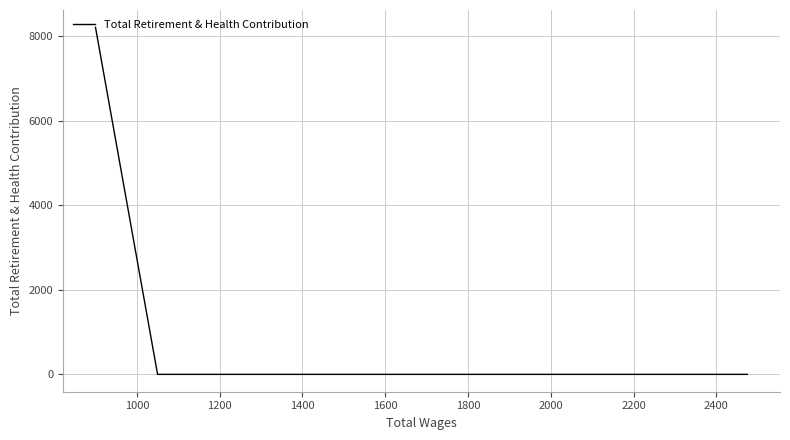

True or false: the data has more than 2 interior local peaks.

False